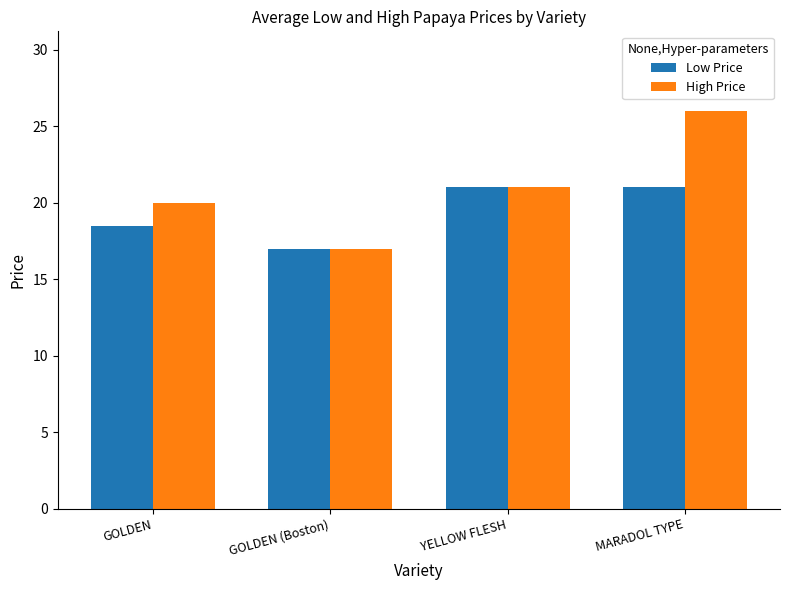

The value of High Price at GOLDEN (Boston) is 28.1. True or false?

False